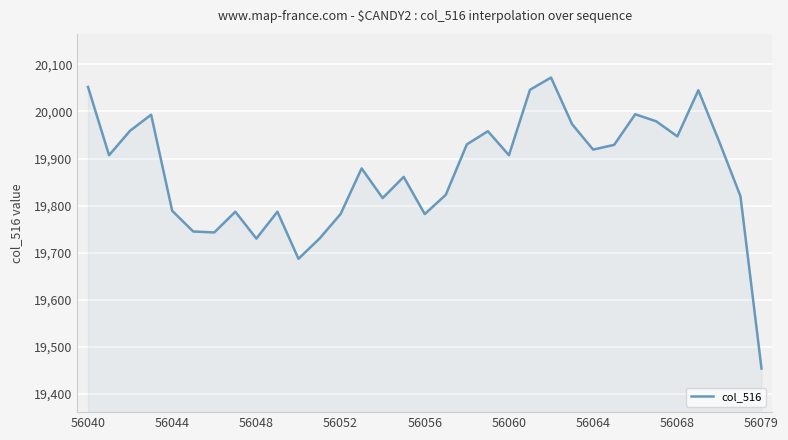

What is the difference between the second highest and second lowest values?

365